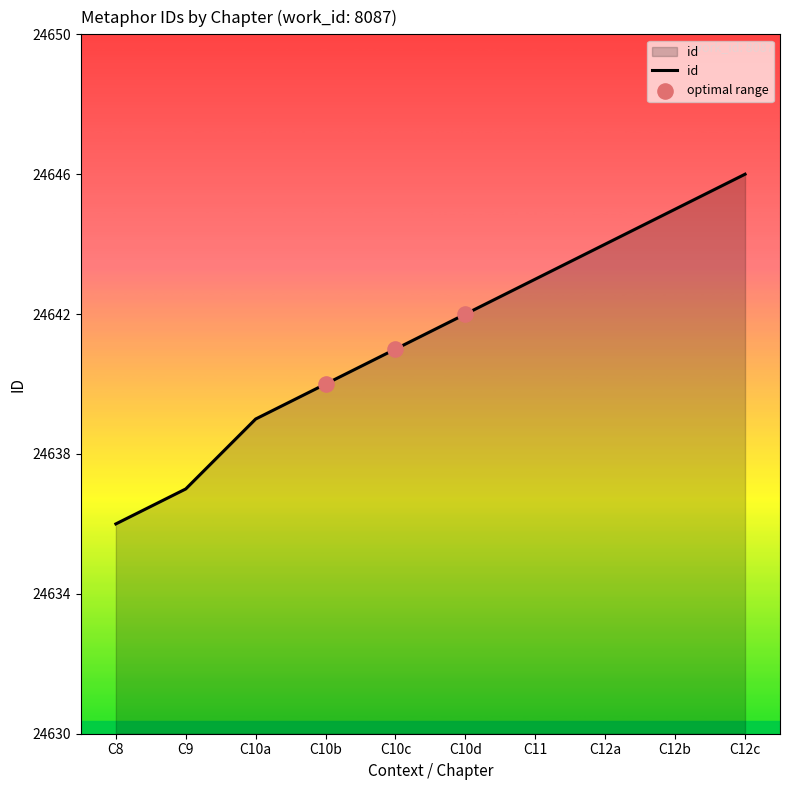

What is the ratio of the value at C12c to the value at C9?

1.0